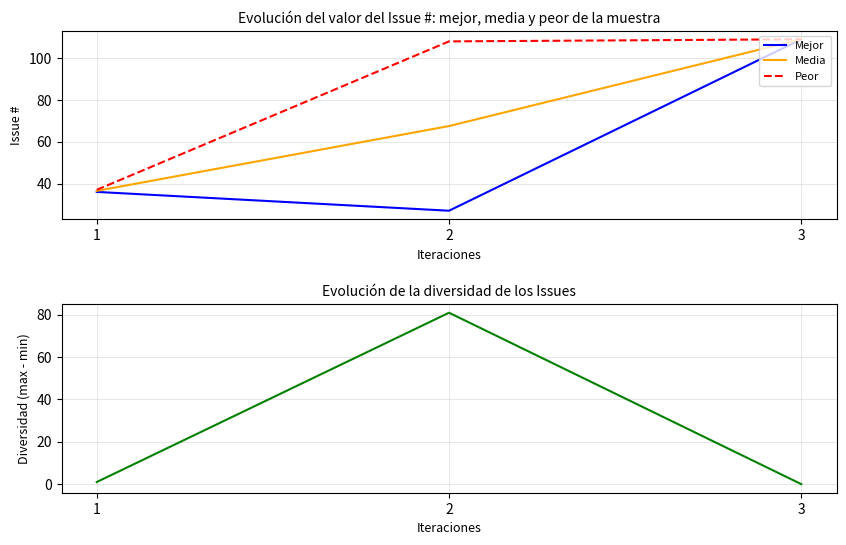

At which category is the sum across all series the highest?

3